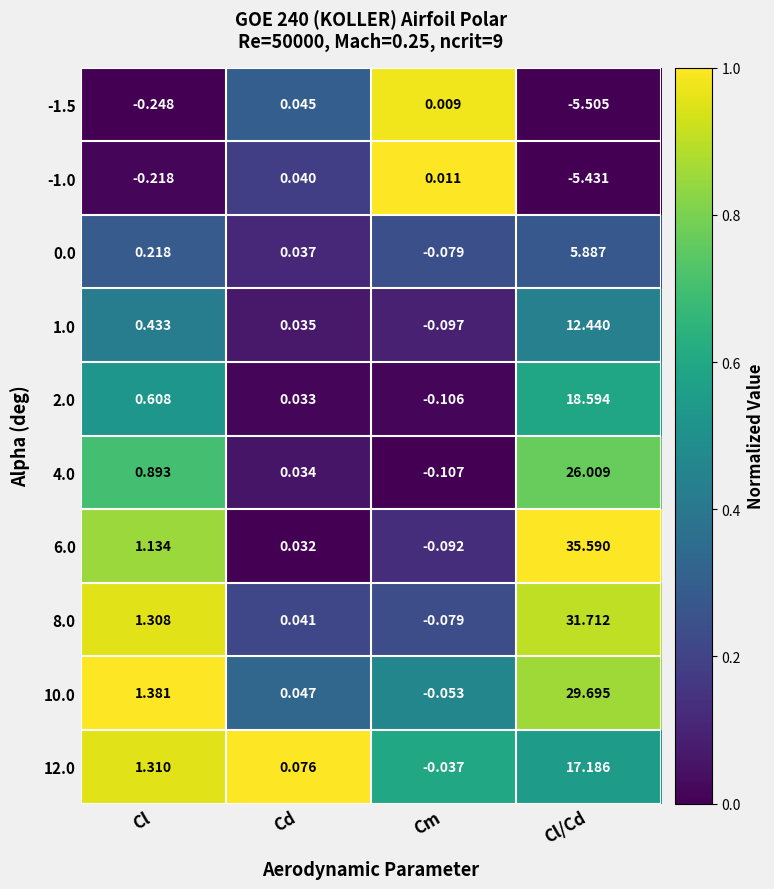

Between Cl and Cd, which series saw the biggest shift?

10.0